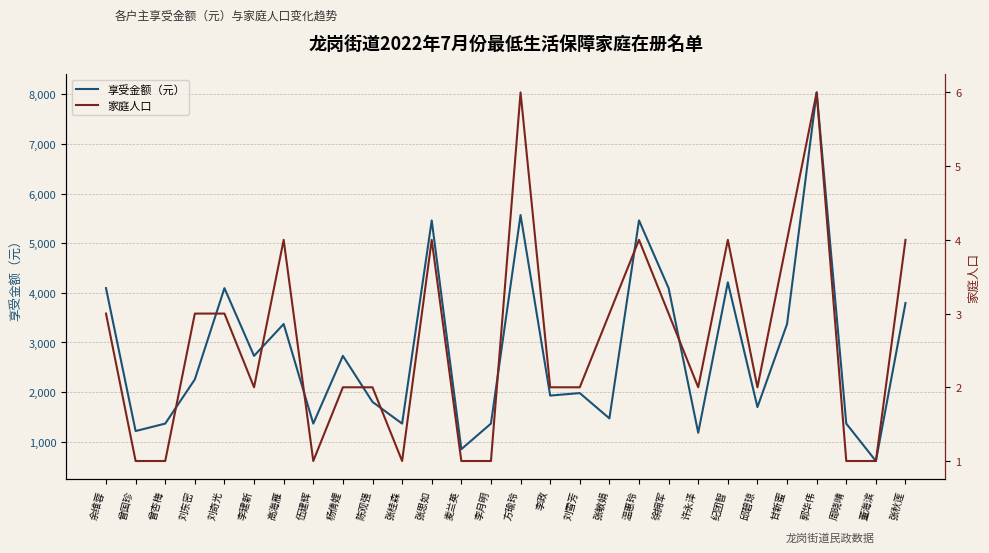

What is the value of the 享受金额（元） point at the 28th from the left?

3796